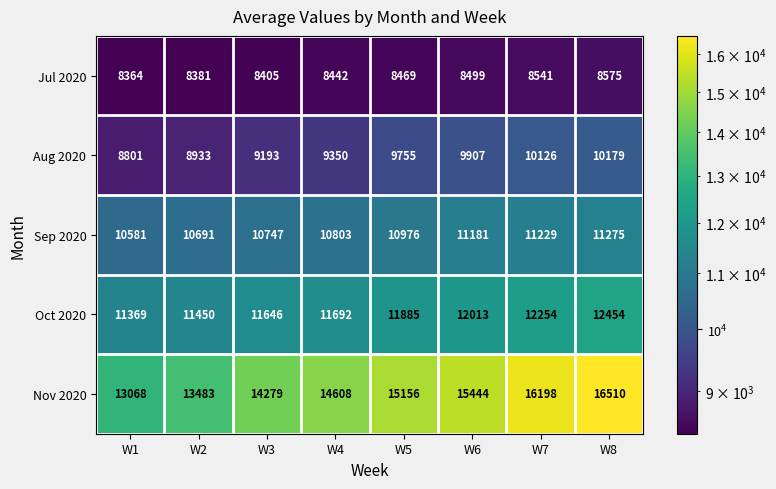

Which series has the largest range (max minus min)?

Nov 2020